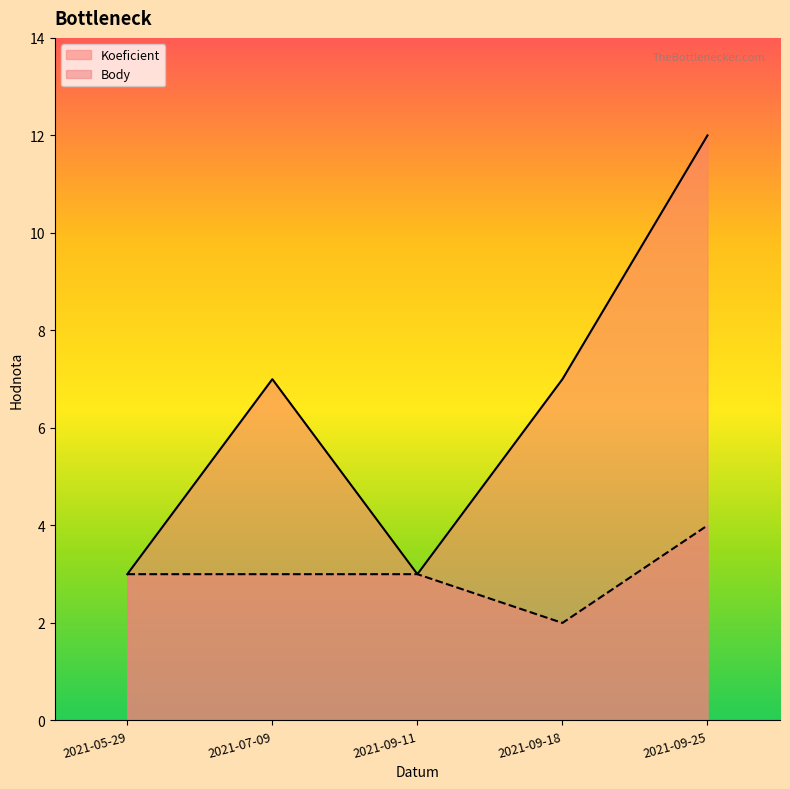

True or false: Body and Koeficient cross at least once.

False